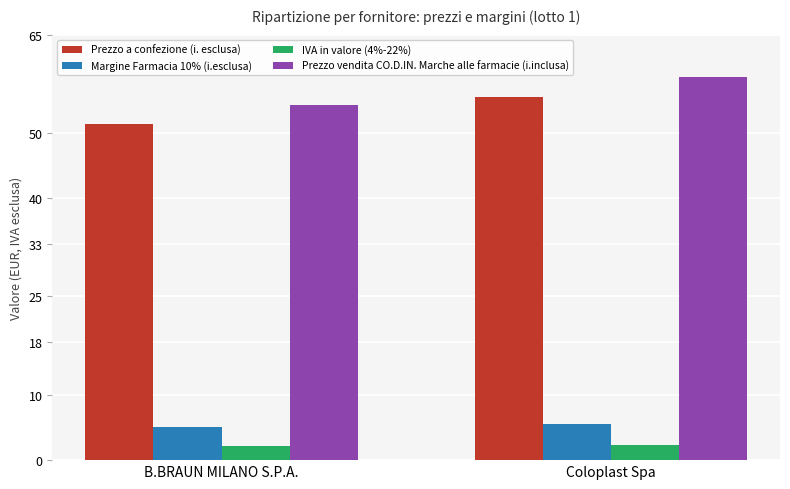

List the series in order of their peak value, lowest first.

IVA in valore (4%-22%), Margine Farmacia 10% (i.esclusa), Prezzo a confezione (i. esclusa), Prezzo vendita CO.D.IN. Marche alle farmacie (i.inclusa)